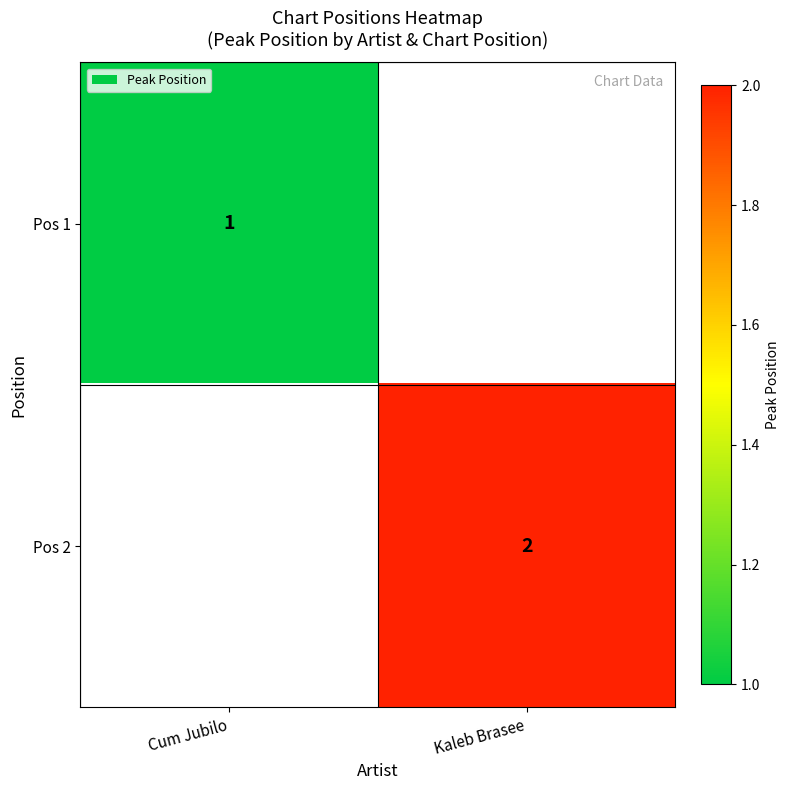

At which category does the chart reach its minimum across all series?

Cum Jubilo